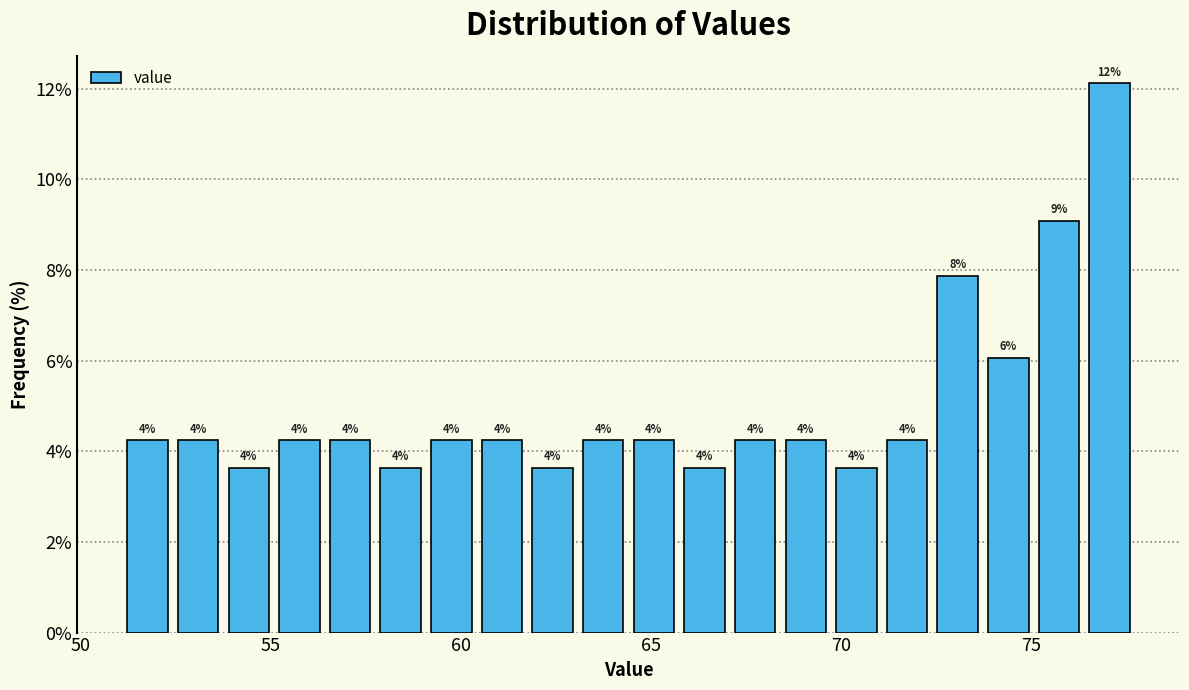

Around what value on the x-axis is the tallest bar? Give the approximate position of its centre, as read against the axis.

77.0